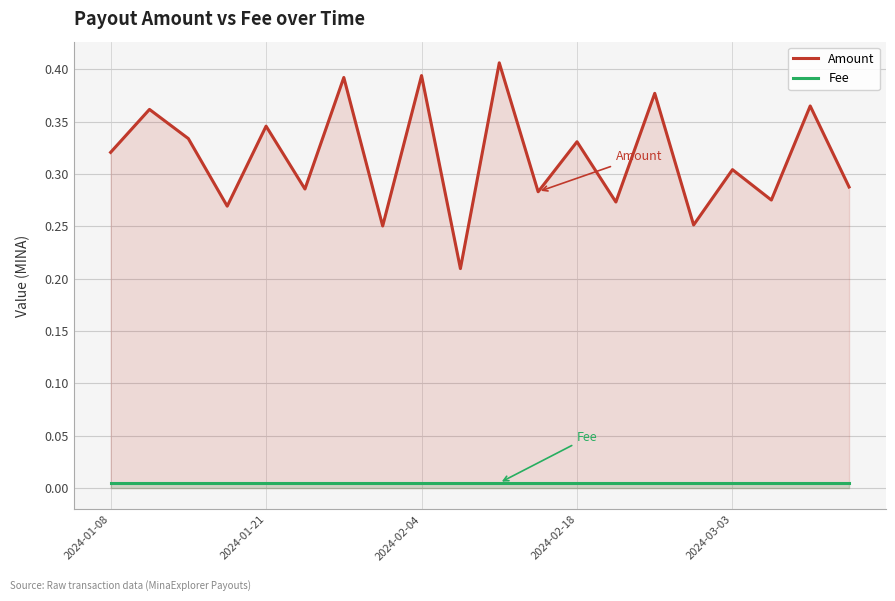

What are all the series names shown in the legend?

Amount, Fee